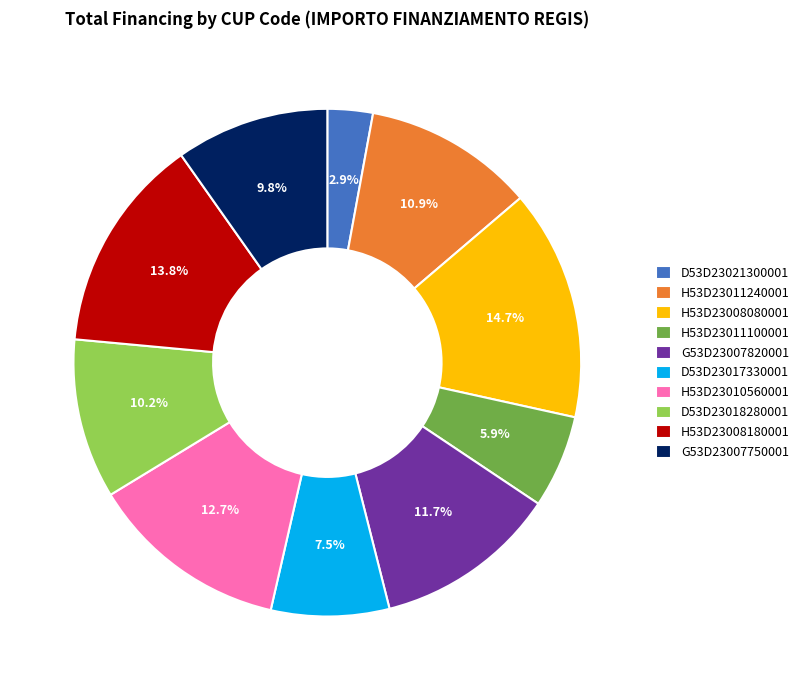

Approximately how many times larger is the value at D53D23018280001 compared to H53D23008080001?

0.7